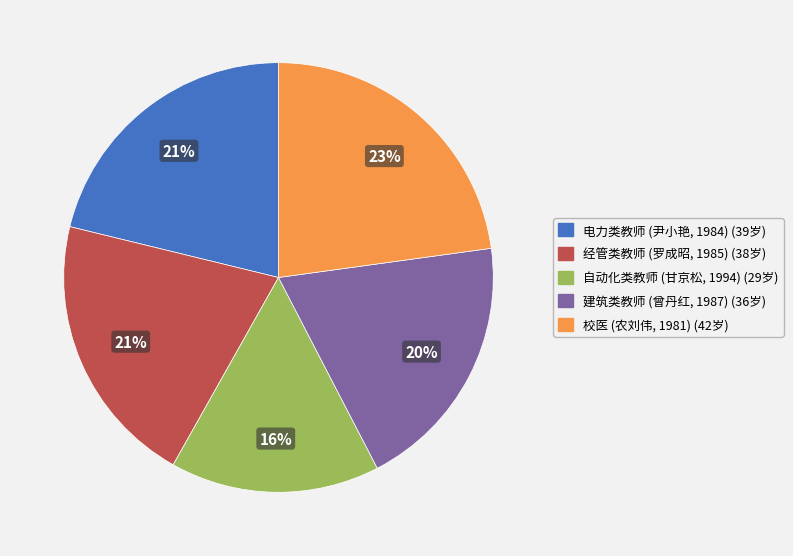

The 建筑类教师 (曾丹红, 1987) slice represents 20% of the pie. True or false?

True